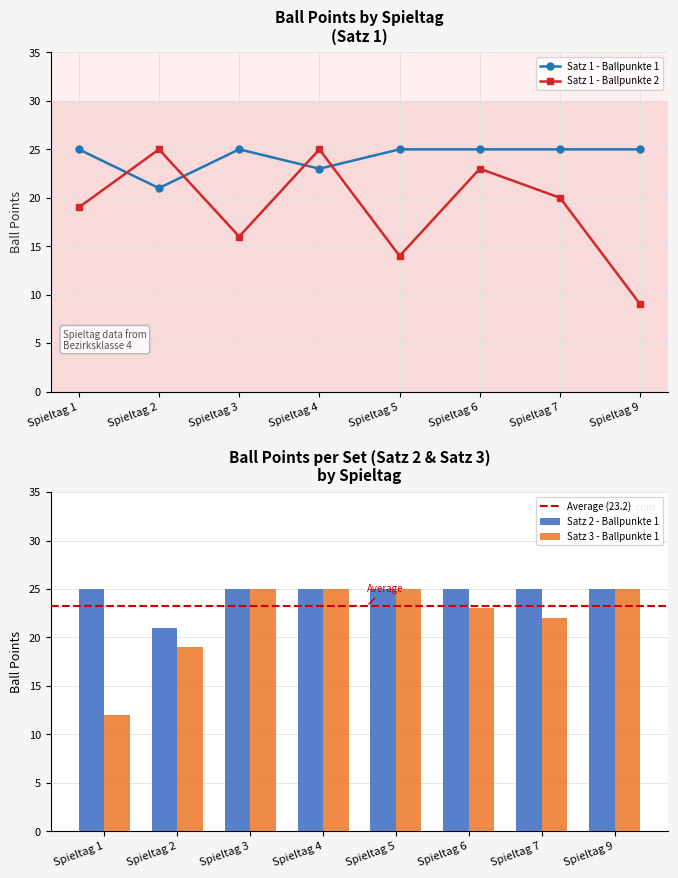

What is the sum of all Satz 1 - Ballpunkte 1 values?

194